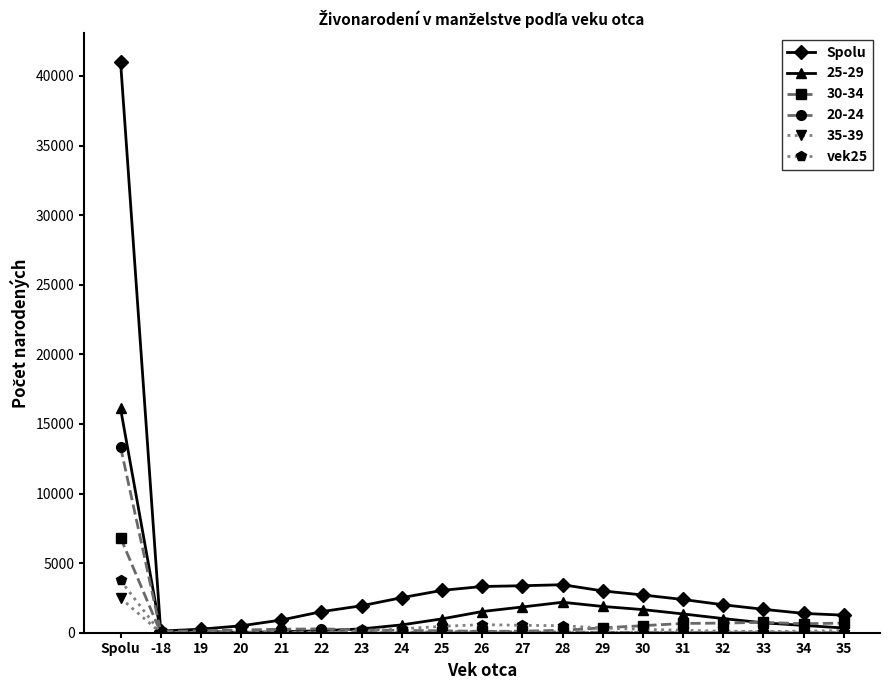

At which label does vek25 reach its peak?

Spolu